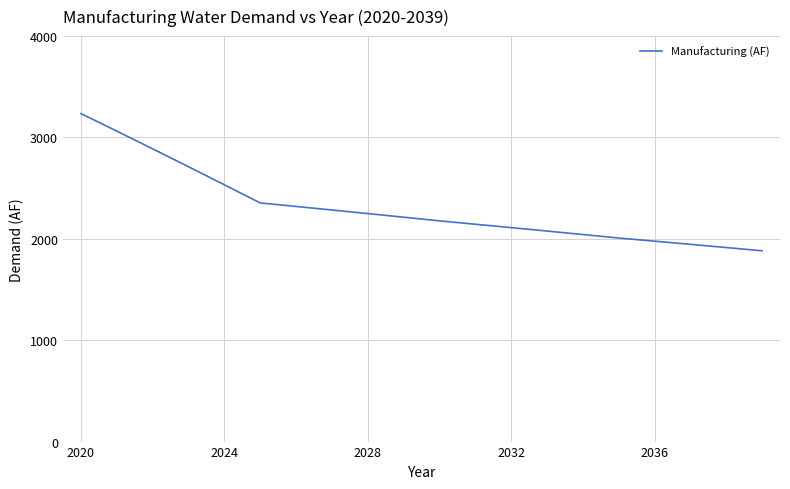

What is the minimum value shown in the chart?

1882.4